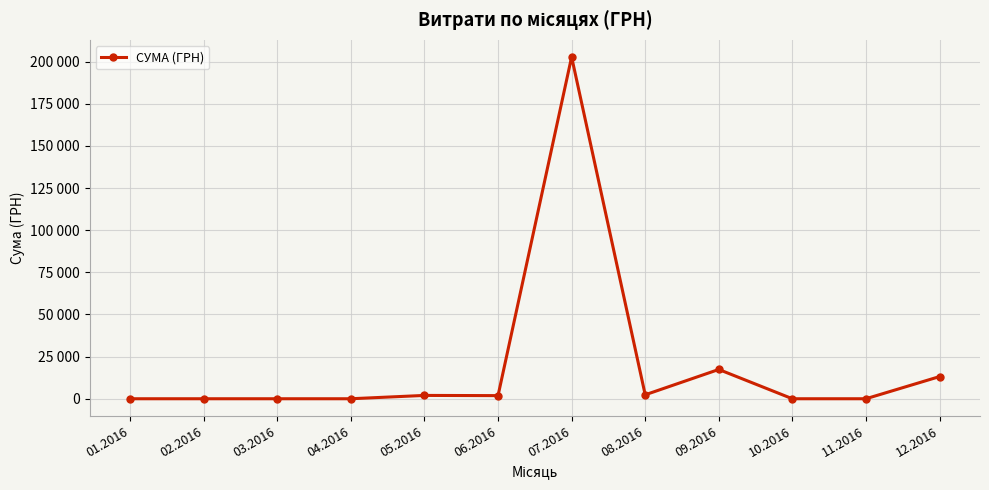

Which has a higher value, 11.2016 or 10.2016?

11.2016